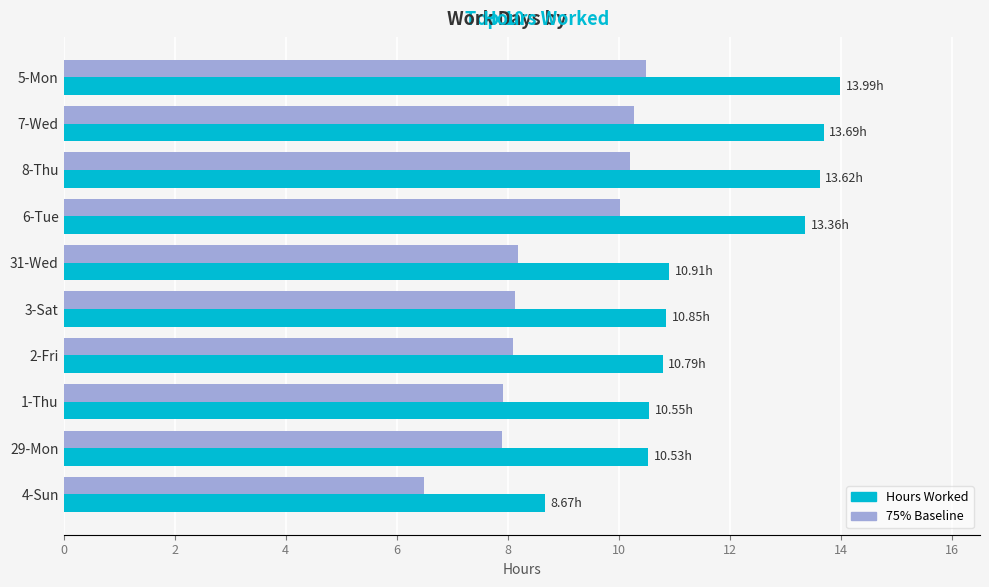

What is the minimum value for 75% Baseline?

6.5